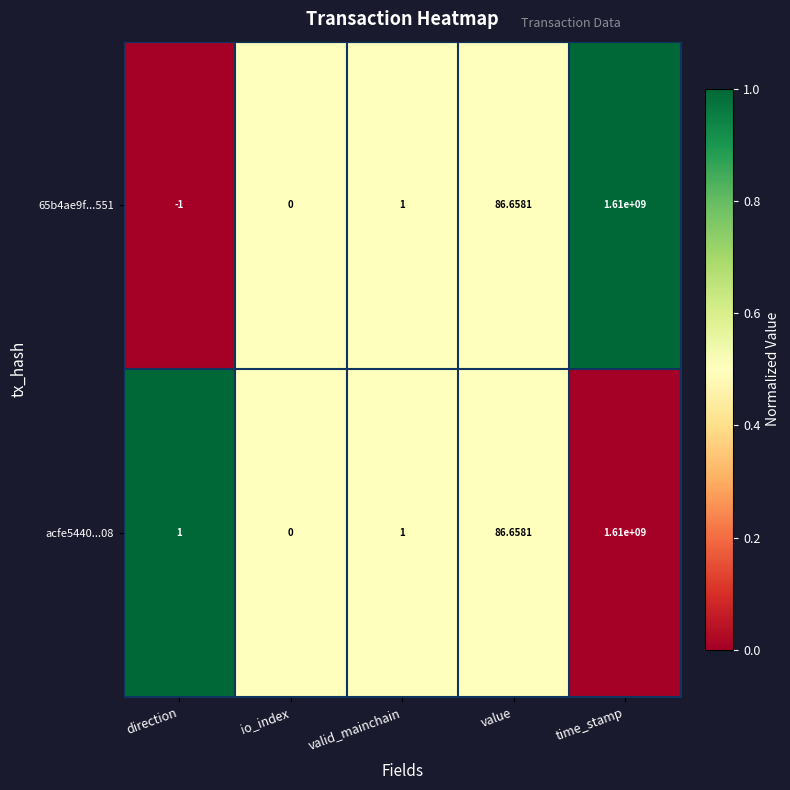

At which label does acfe5440...08 reach its peak?

time_stamp